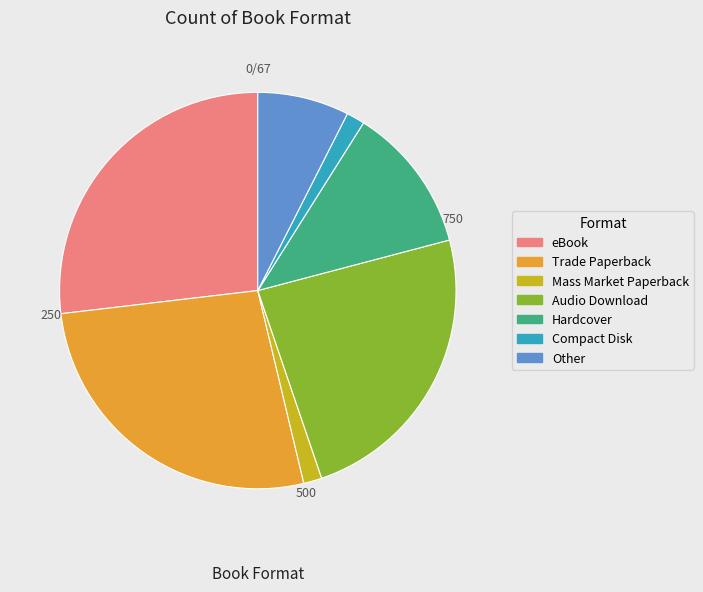

Is the sum of Other and eBook greater than half?

No